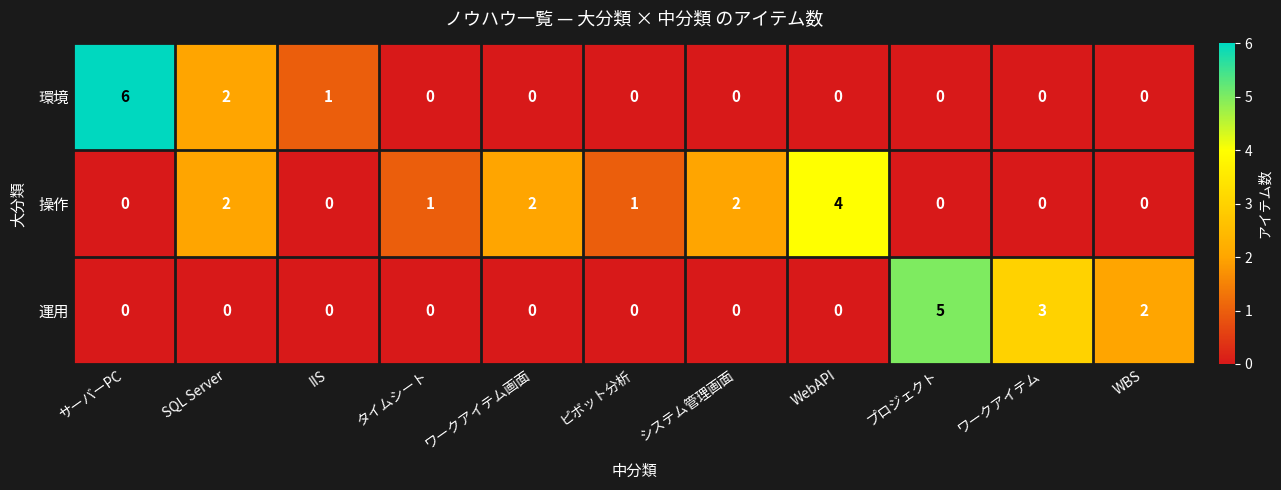

At which category is the sum across all series the highest?

サーバーPC